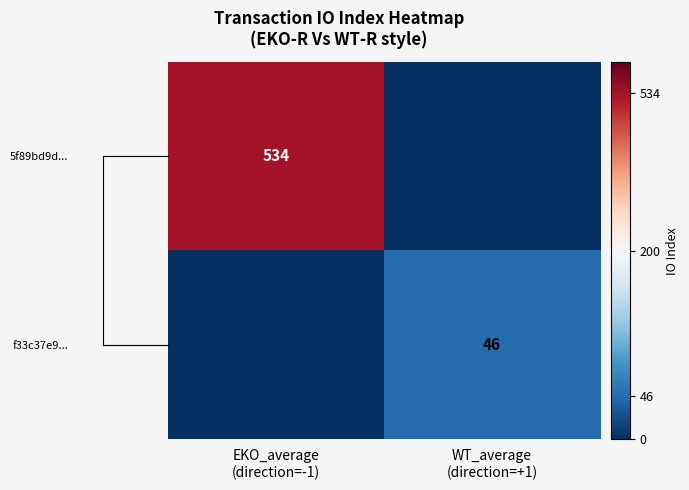

Between WT_average
(direction=+1) and EKO_average
(direction=-1), which is larger?

EKO_average
(direction=-1)